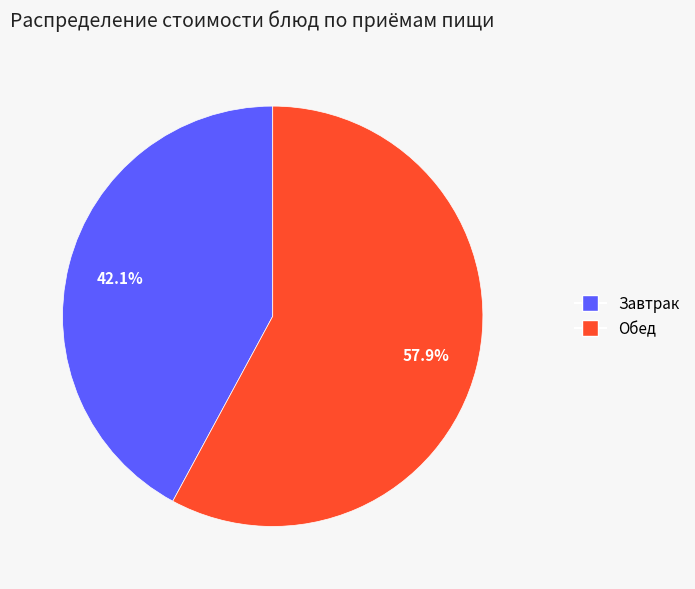

Does any single category account for the majority?

Yes